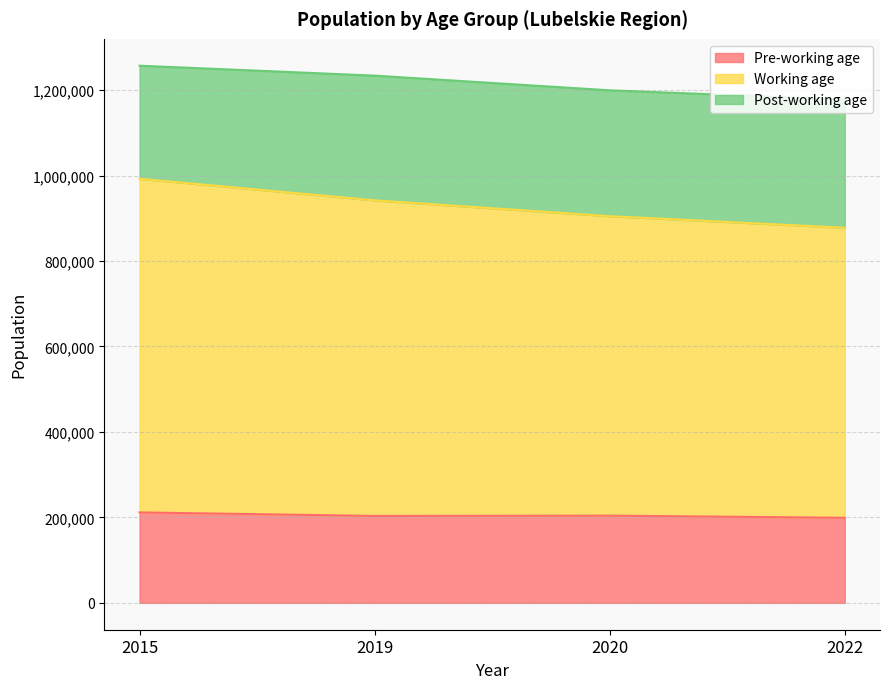

True or false: Pre-working age has more than 1 interior local peaks.

False